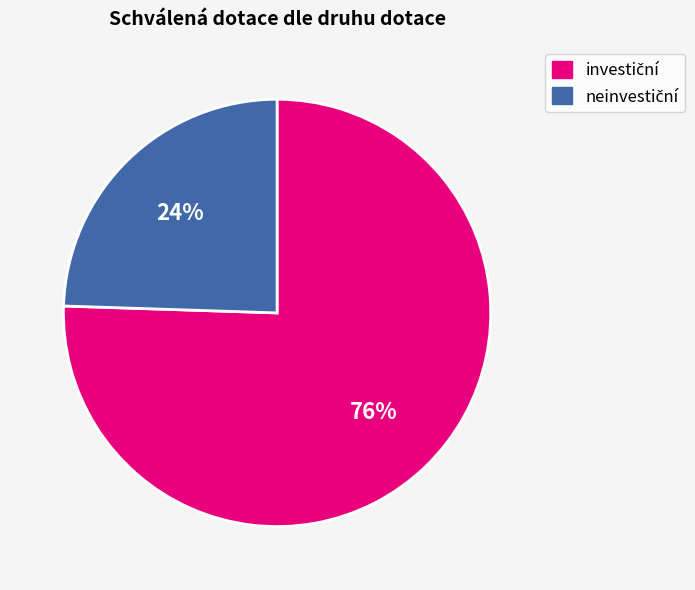

Is there a majority slice in this chart?

Yes